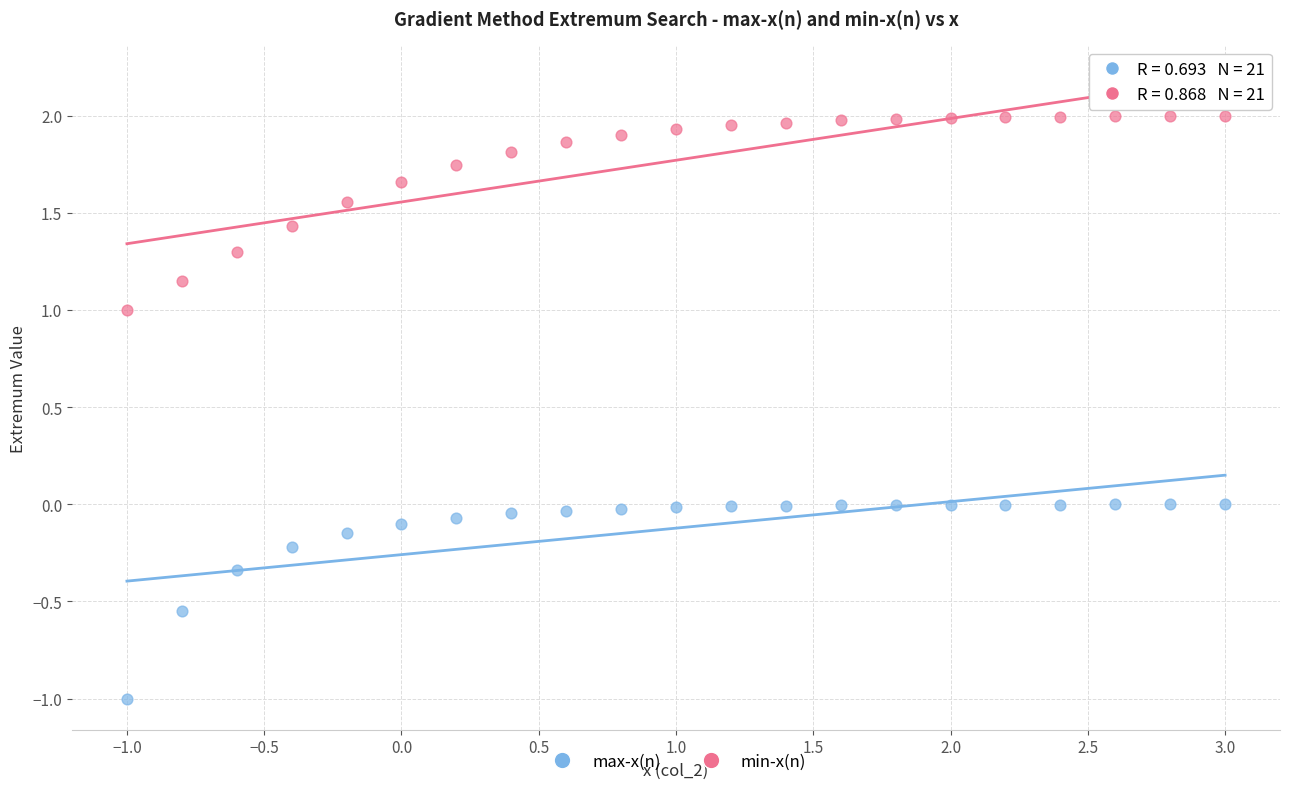

Which series has the widest spread of Y values?

max-x(n)